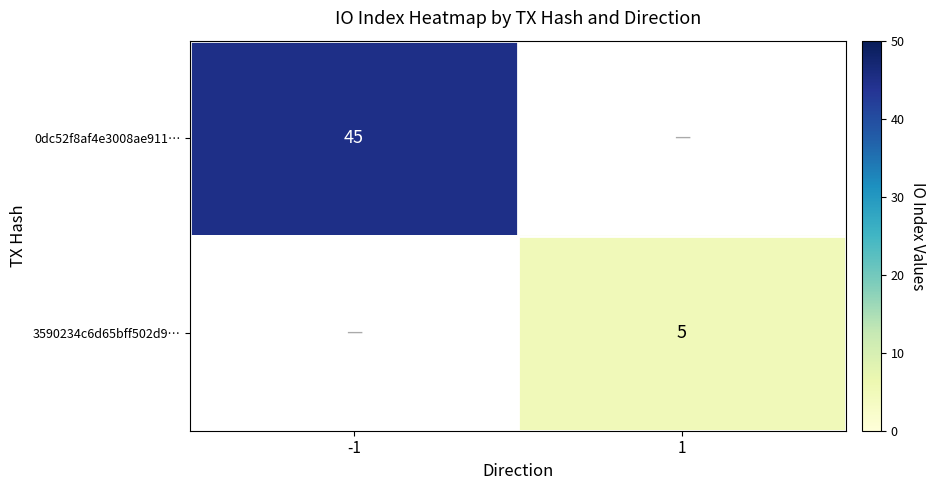

The 3590234c6d65bff502d9… series shows 5 at 1. True or false?

True